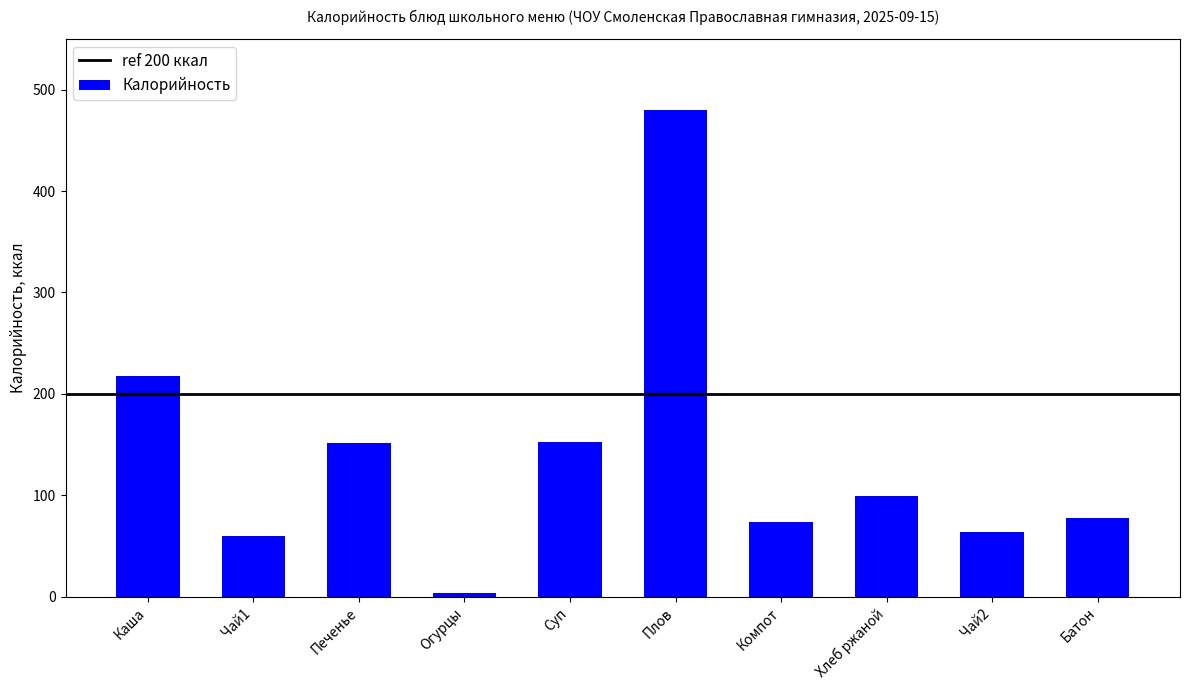

What is the average value?

138.1